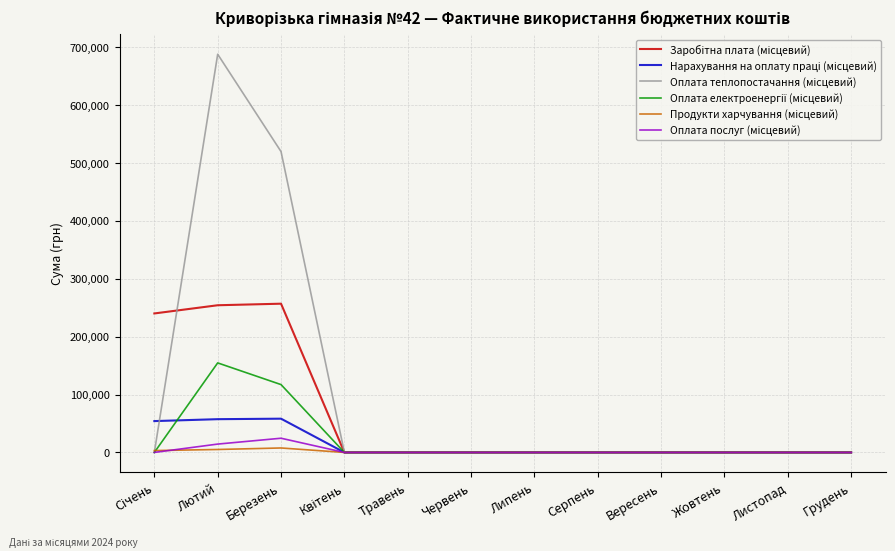

At which category is the sum across all series the highest?

Лютий